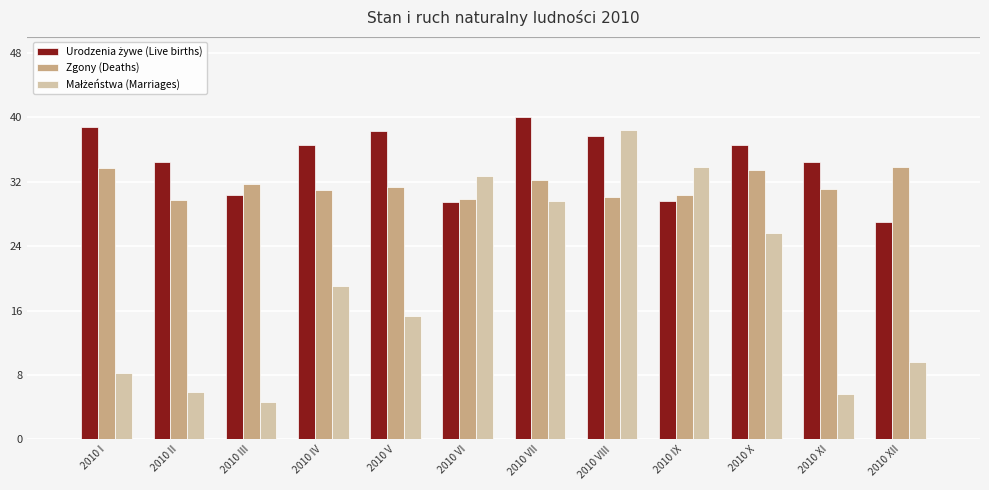

At which category is the sum across all series the highest?

2010 VIII